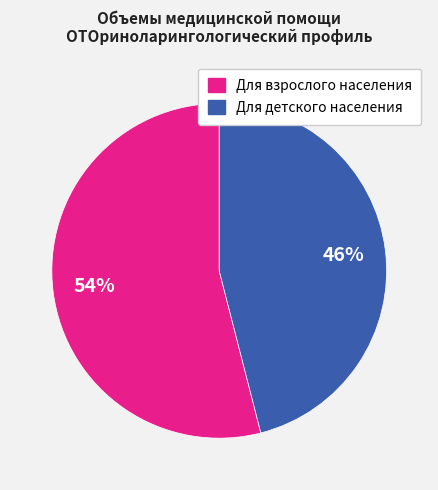

Is it true that Для детского населения is 46% of the pie?

True